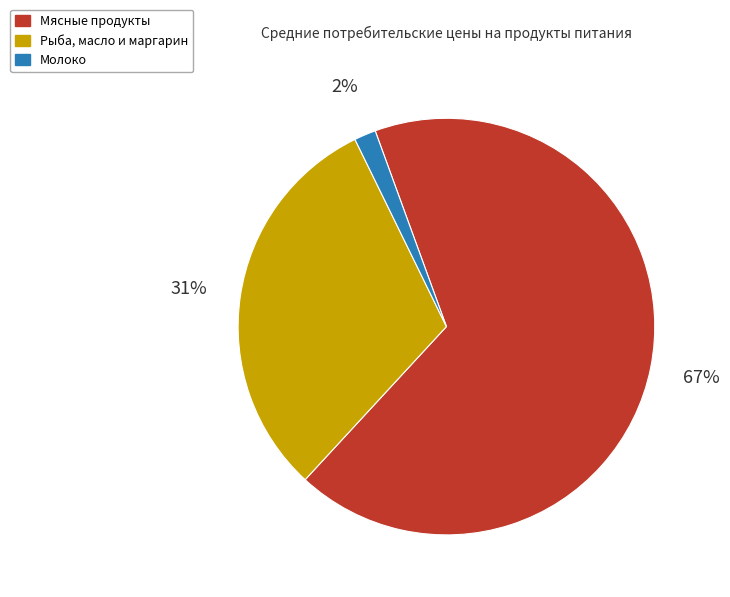

How many segments does this pie chart have?

3